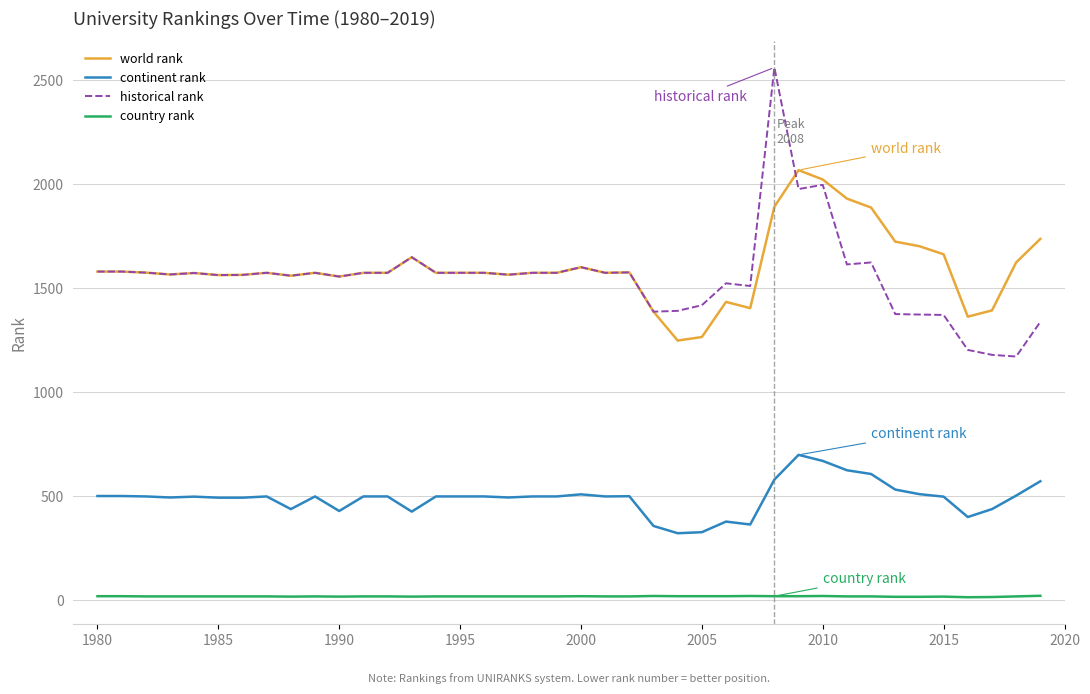

What is the maximum value shown in the chart?

2561.0